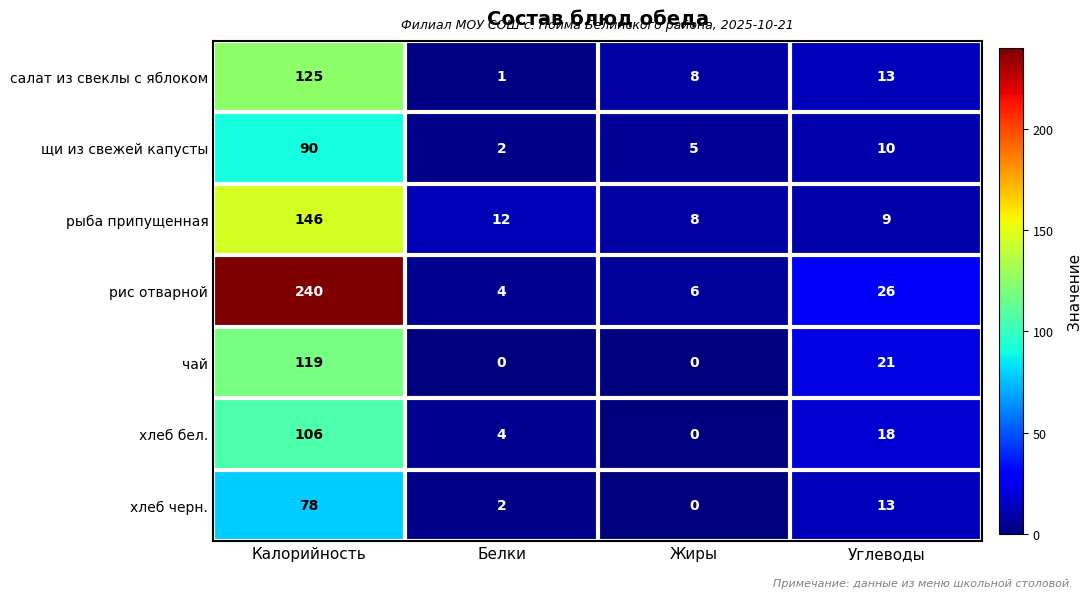

At how many categories does at least one series exceed 224?

1